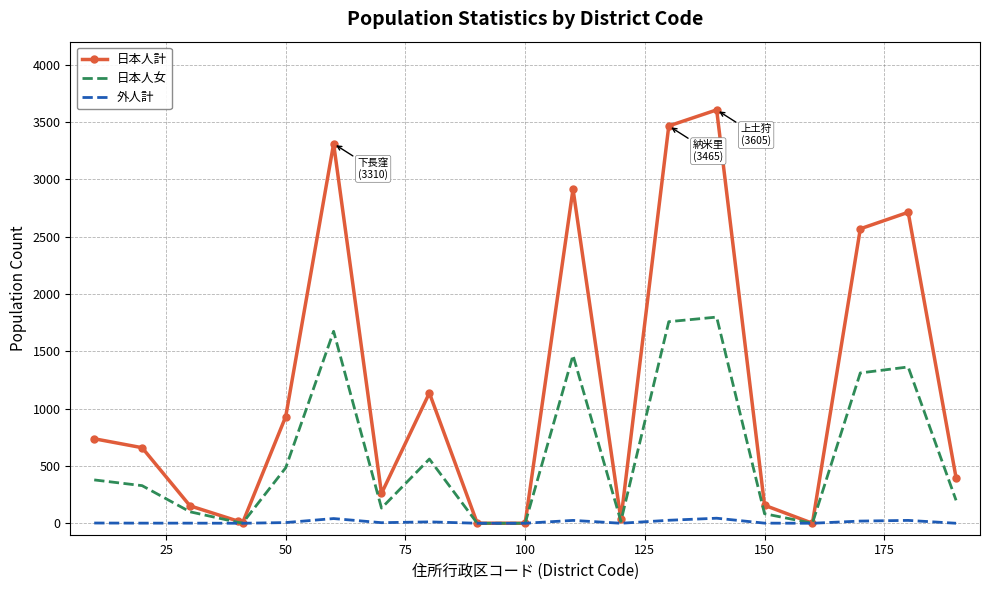

What is the greatest value displayed?

3605